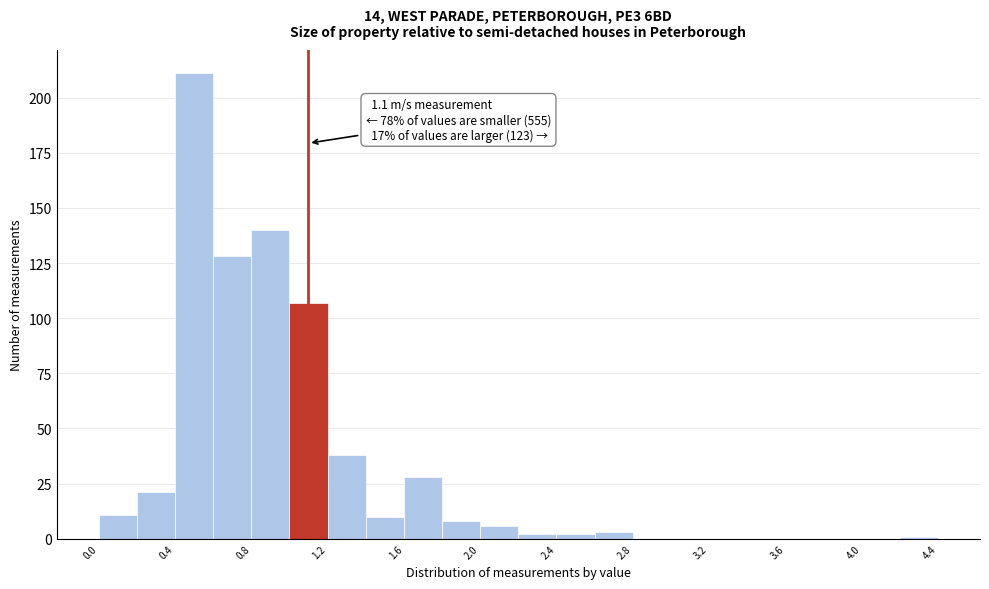

Over which range of the x-axis is the bar tallest?

0.4 to 0.6